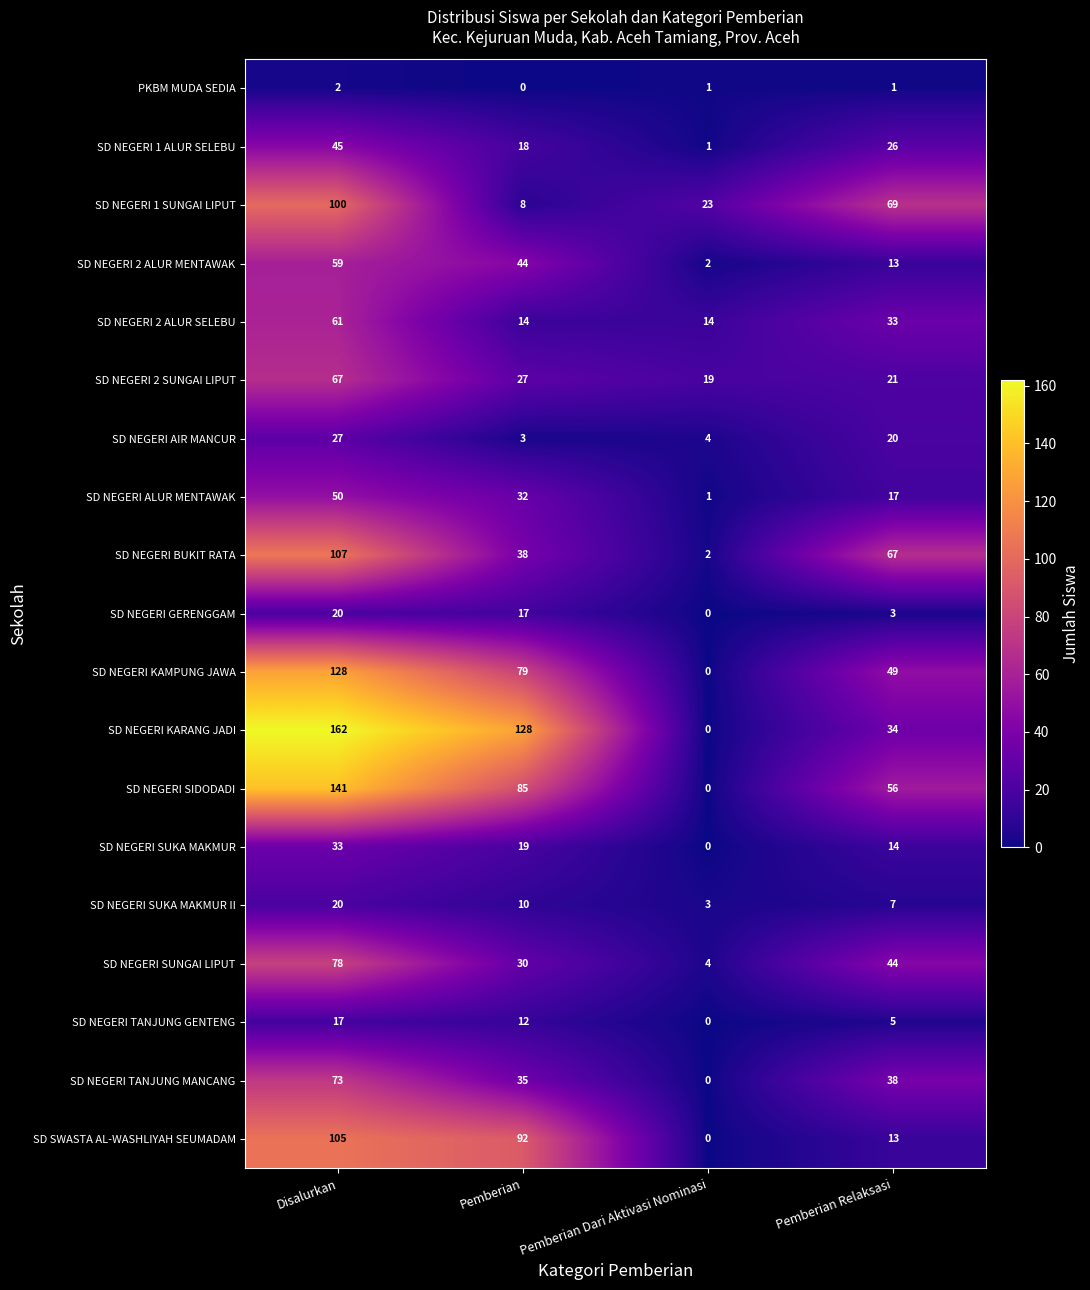

Where does the SD NEGERI TANJUNG MANCANG series first go above 38?

Disalurkan